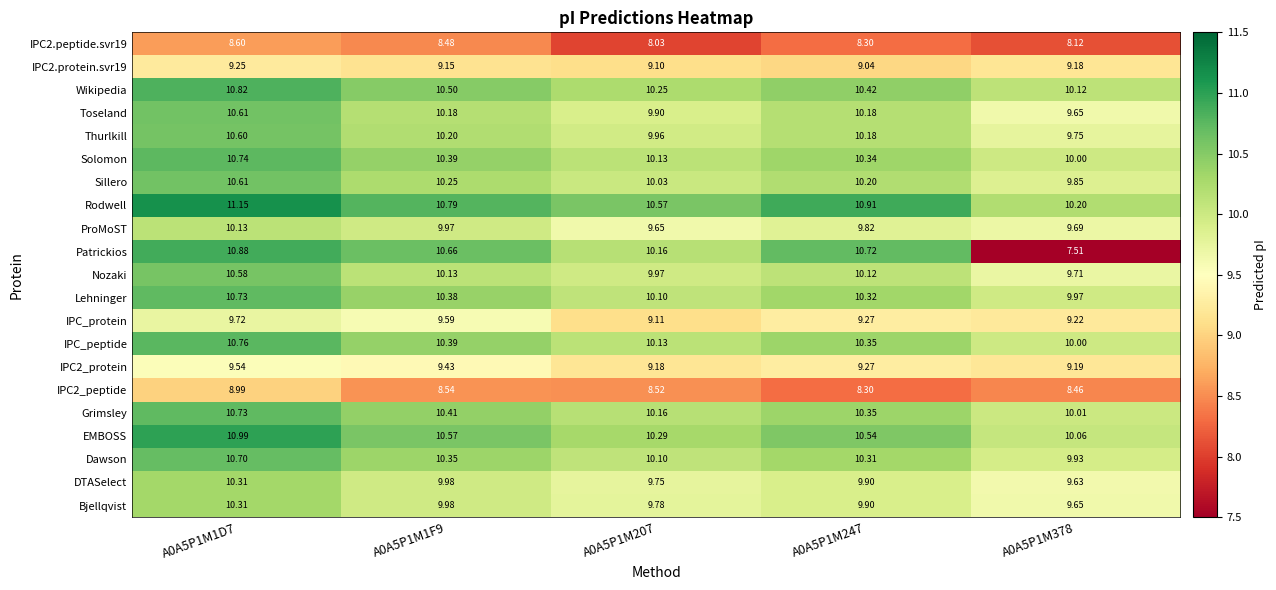

Which series has the widest spread of values?

Patrickios